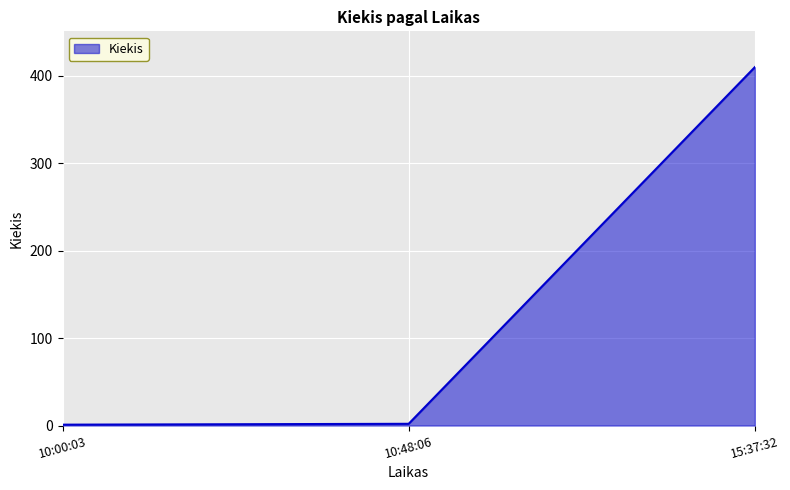

What is the sum of the values at 10:48:06 and 10:00:03?

3